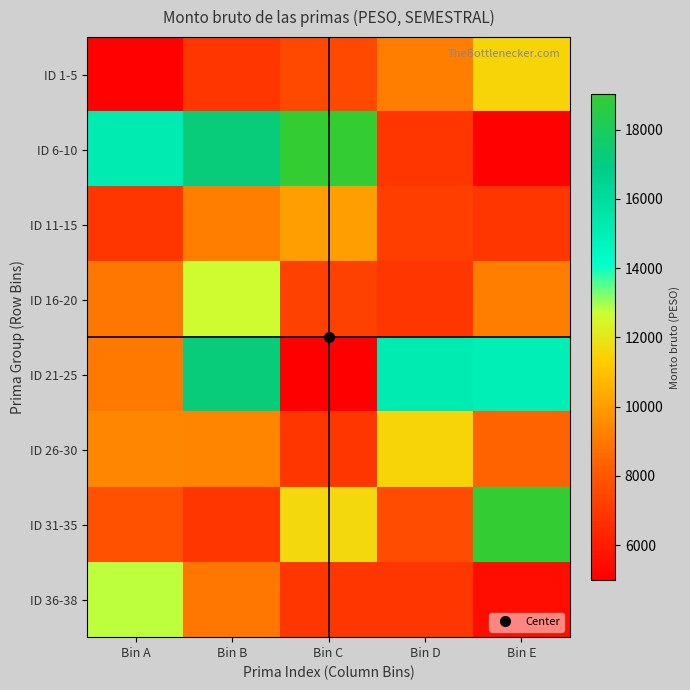

Reading right to left, list all the values displayed in this chart.

ID 1-5: Bin E=11519.2	Bin D=9181.8	Bin C=7494.4	Bin B=6877.0	Bin A=5072.8
ID 6-10: Bin E=5072.8	Bin D=6877.0	Bin C=19015.3	Bin B=17242.8	Bin A=15152.8
ID 11-15: Bin E=6877.0	Bin D=7136.8	Bin C=10059.9	Bin B=9181.8	Bin A=6877.0
ID 16-20: Bin E=9181.8	Bin D=6877.0	Bin C=7283.6	Bin B=12639.2	Bin A=8976.8
ID 21-25: Bin E=14941.3	Bin D=15152.8	Bin C=5000.0	Bin B=17242.8	Bin A=9042.0
ID 26-30: Bin E=8439.9	Bin D=11519.2	Bin C=6877.0	Bin B=9327.2	Bin A=9386.6
ID 31-35: Bin E=19015.3	Bin D=7651.5	Bin C=11647.8	Bin B=6877.0	Bin A=7797.7
ID 36-38: Bin E=5501.2	Bin D=6877.0	Bin C=6877.0	Bin B=8946.2	Bin A=12788.8